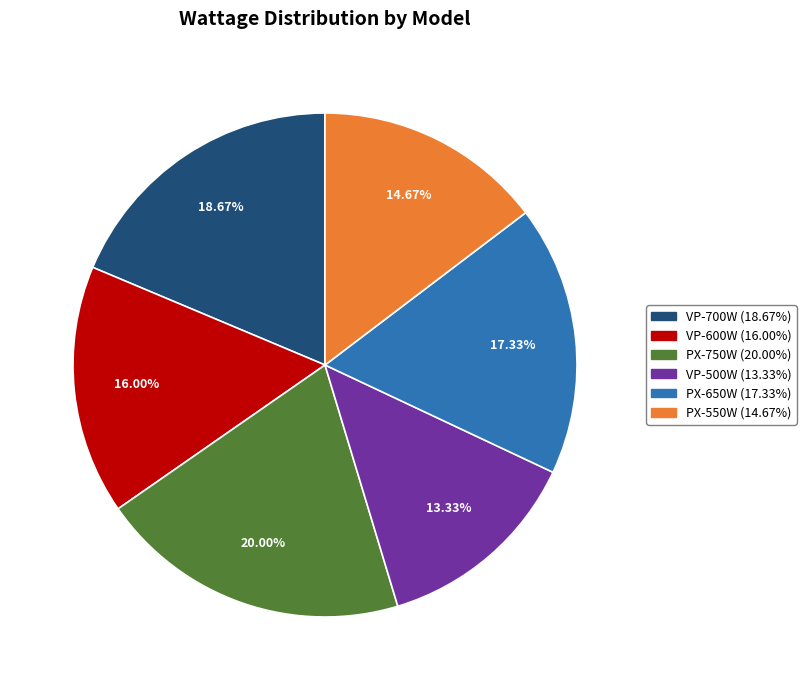

The PX-650W slice represents 17% of the pie. True or false?

True